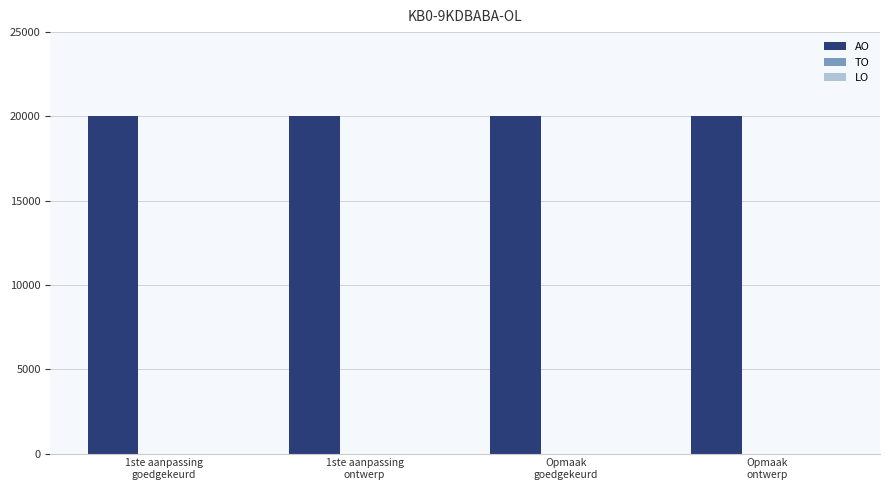

At 1ste aanpassing
ontwerp, list the series in order from smallest to largest.

TO, LO, AO